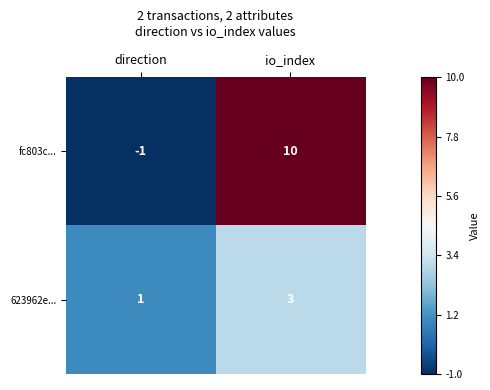

True or false: fc803c... has a value of 10 at io_index.

True